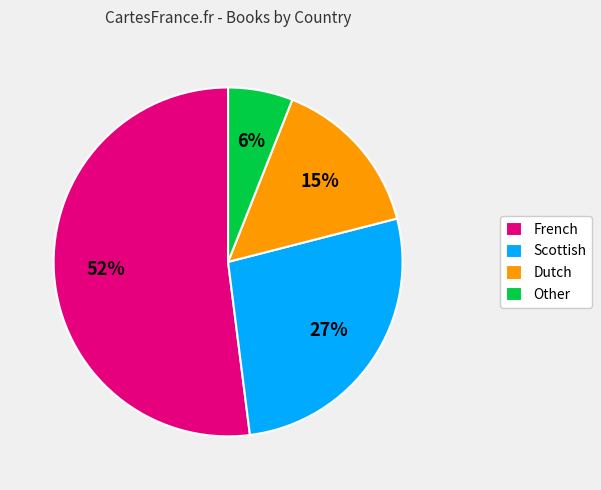

Is Other the majority of the pie?

No